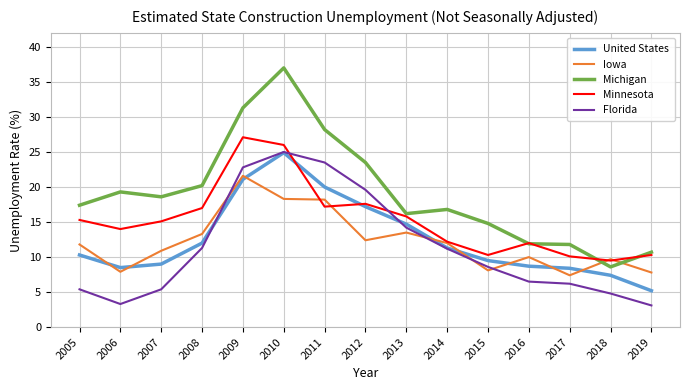

What value does the Michigan series have at 2018?

8.6